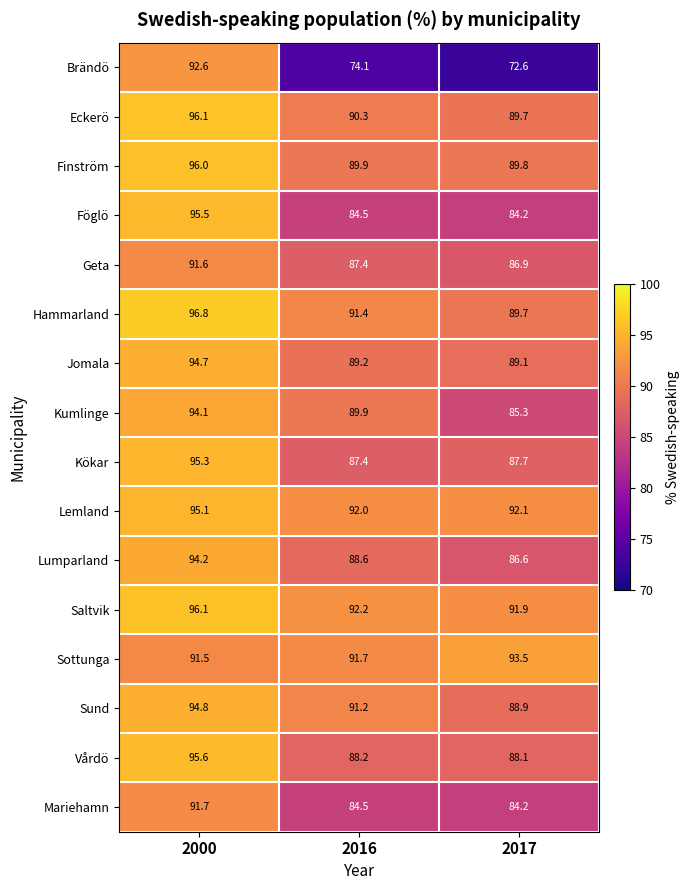

The value of Hammarland at 2016 is 44.8. True or false?

False